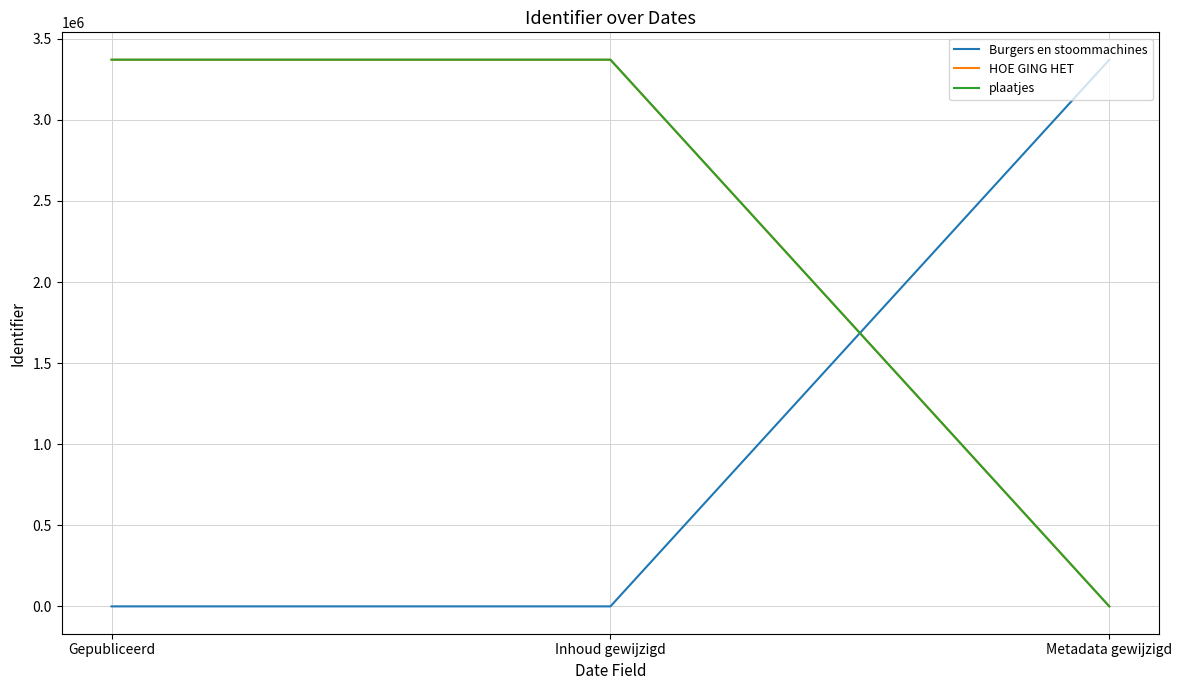

What is the total value across all series at Inhoud gewijzigd?

6741041